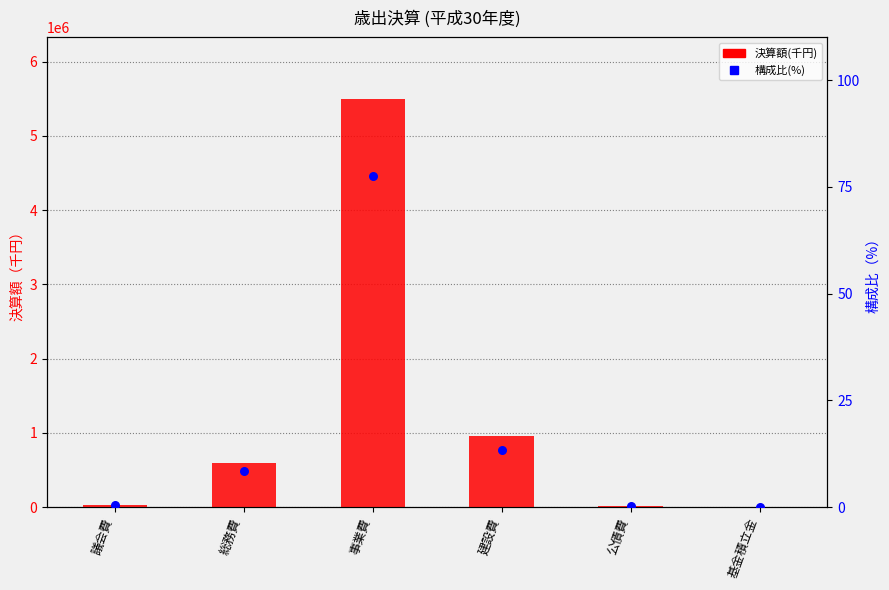

At which category is the sum across all series the highest?

事業費